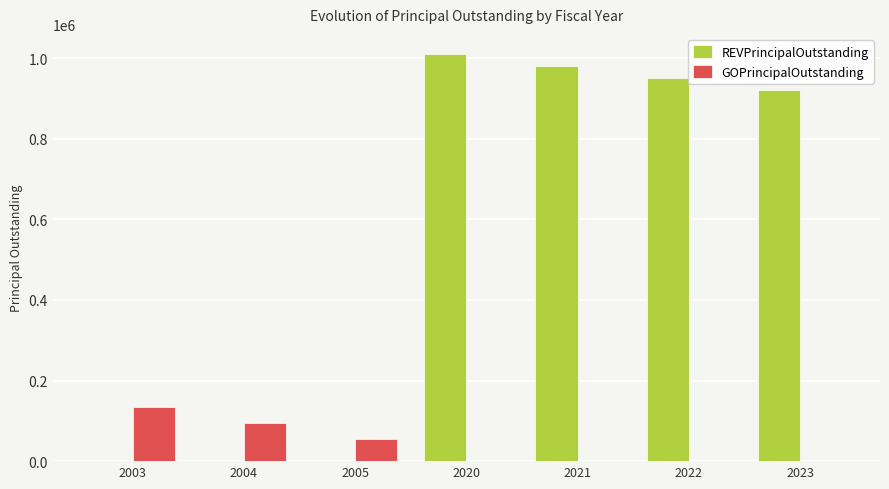

Between 2003 and 2022, which series saw the biggest shift?

REVPrincipalOutstanding